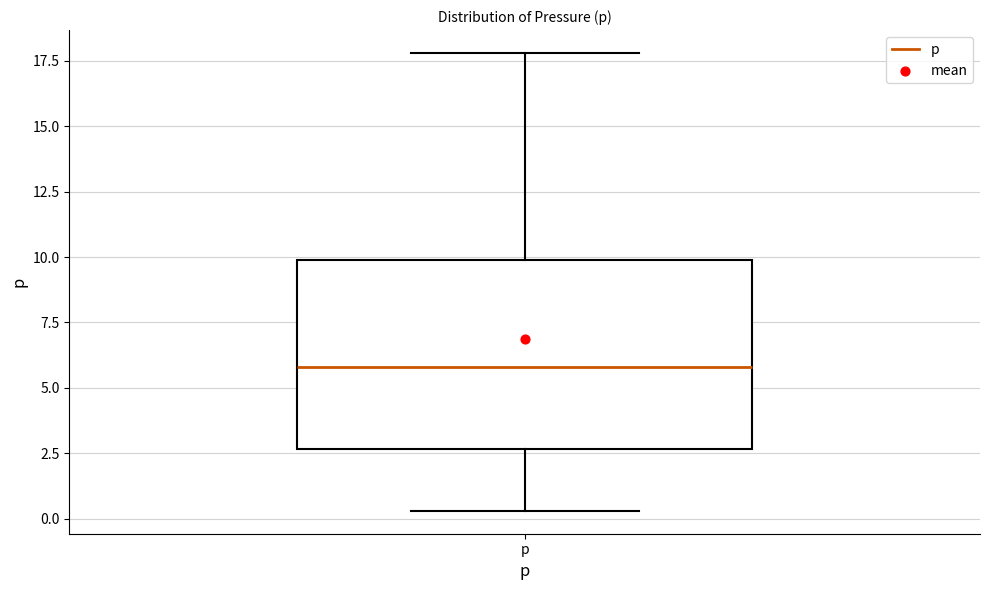

Where is the lower edge of the box for p on the y-axis? The values are not printed on the chart, so give them approximately, as read against the axis.

2.5